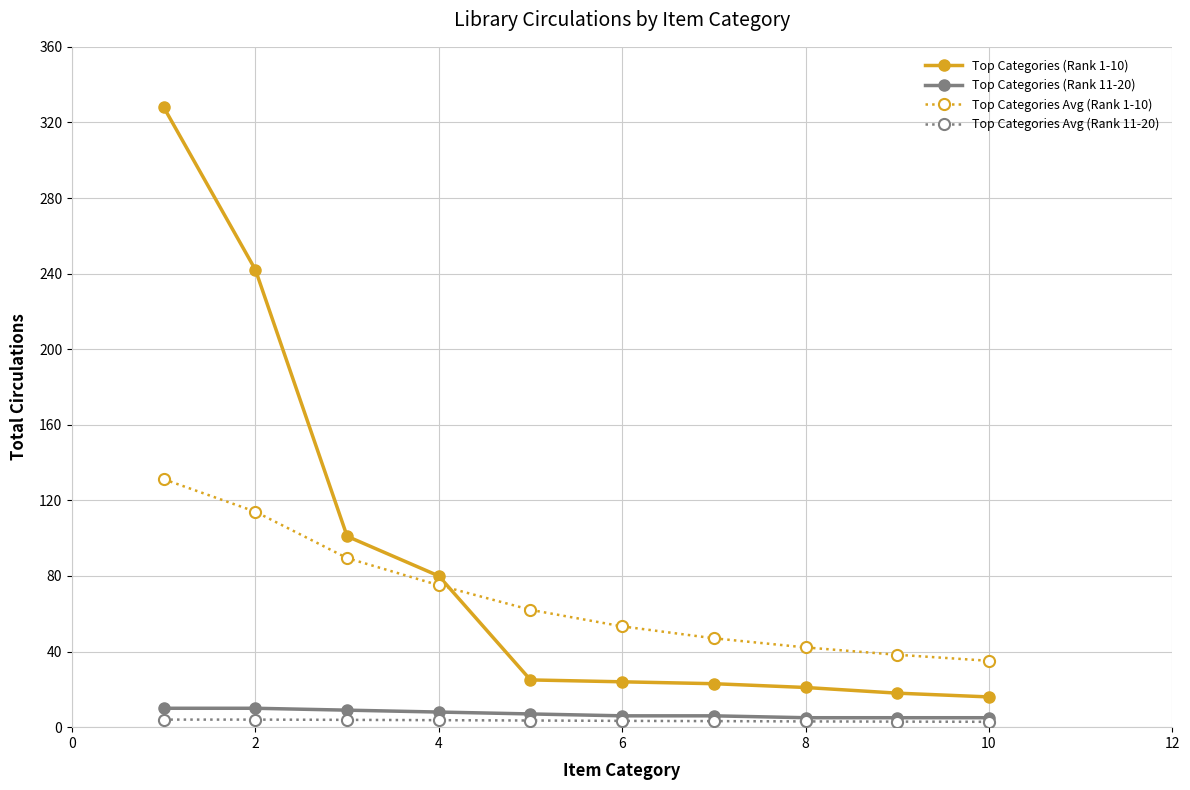

True or false: Top Categories (Rank 11-20) and Top Categories Avg (Rank 1-10) intersect in this chart.

False